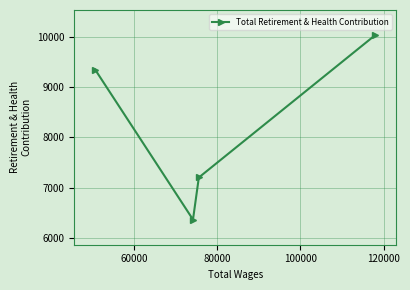

What is the value of the 4th point from the left?

10031